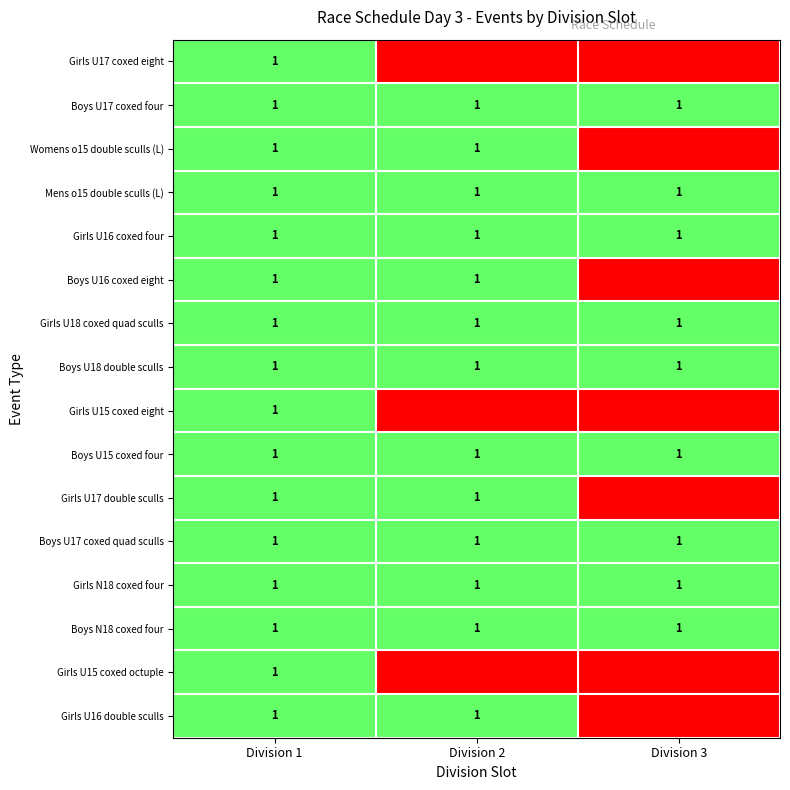

The Mens o15 double sculls (L) series shows 2 at Division 3. True or false?

False